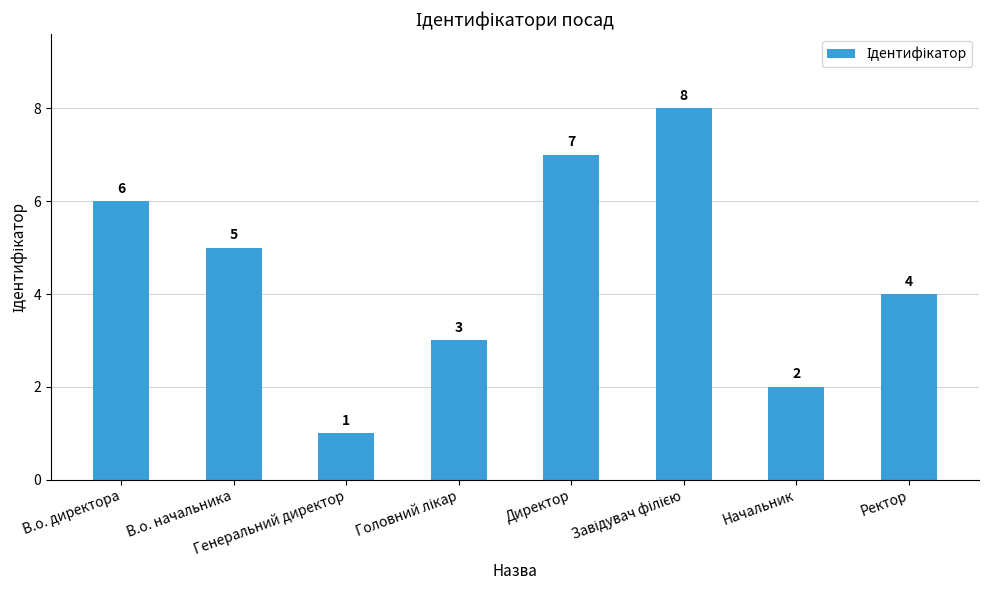

What is the sum of all values?

36